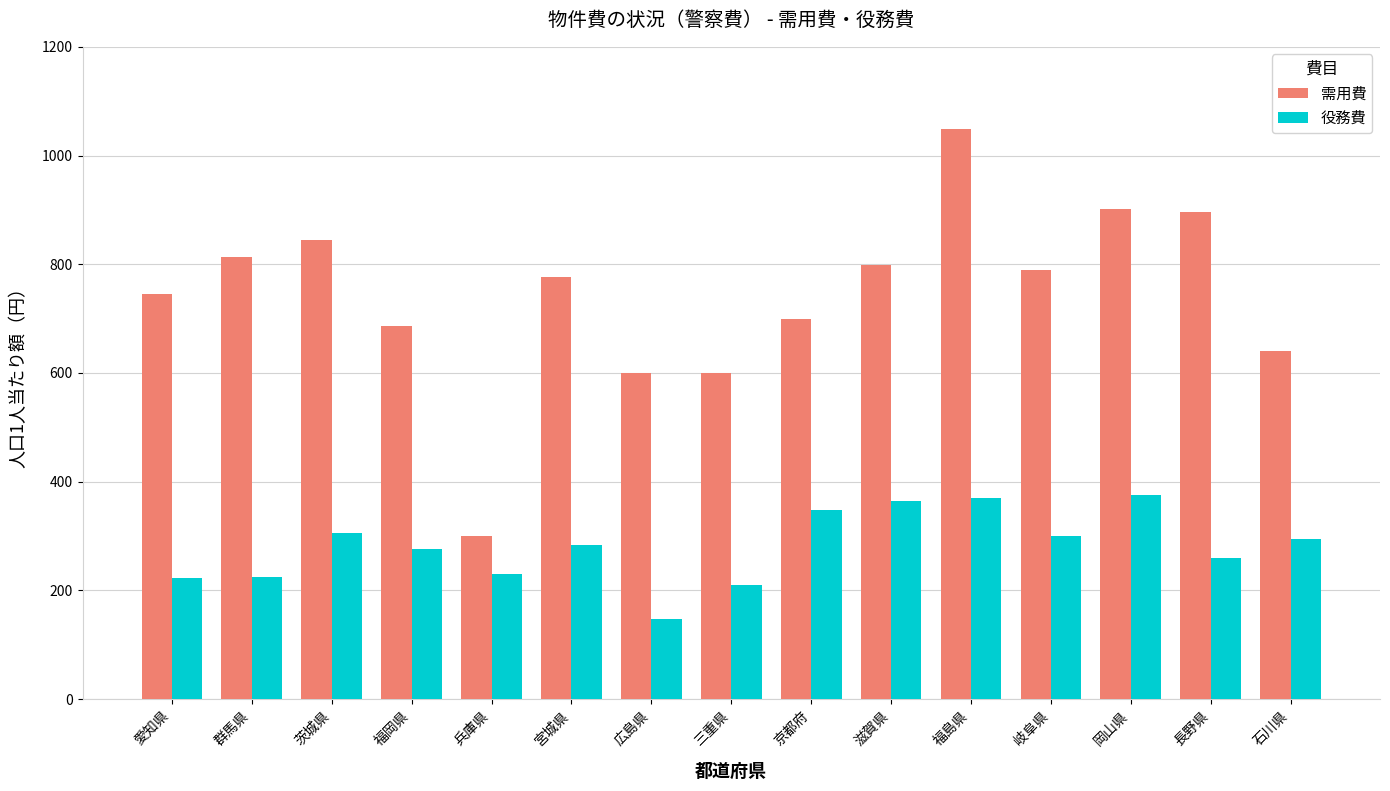

At which label is 需用費 closest to 674?

福岡県